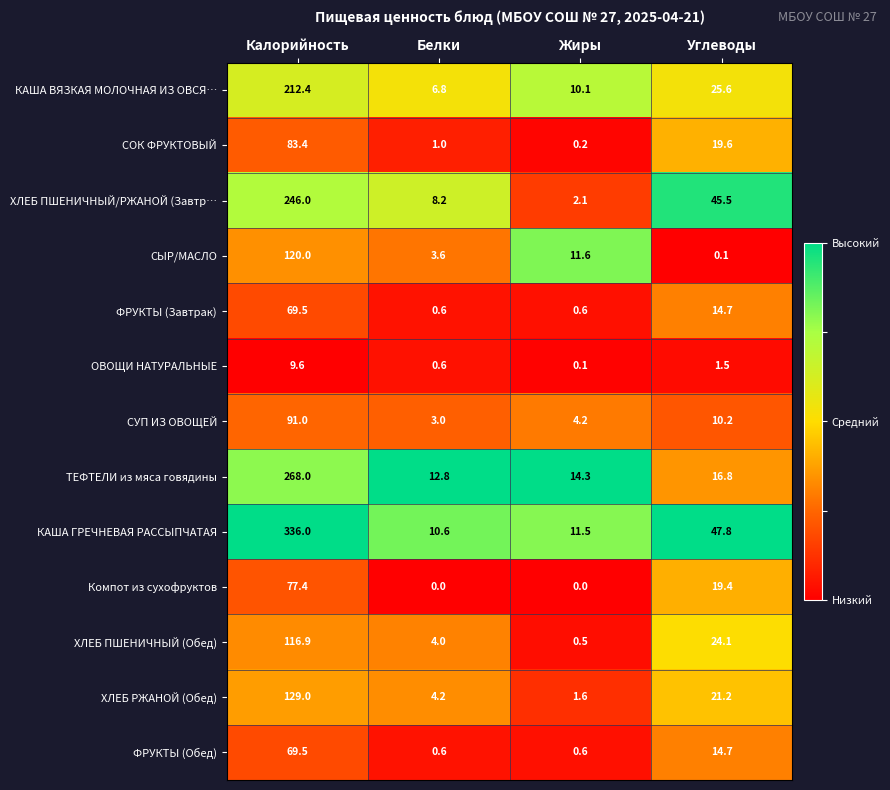

What is the minimum value for ХЛЕБ ПШЕНИЧНЫЙ (Обед)?

0.5